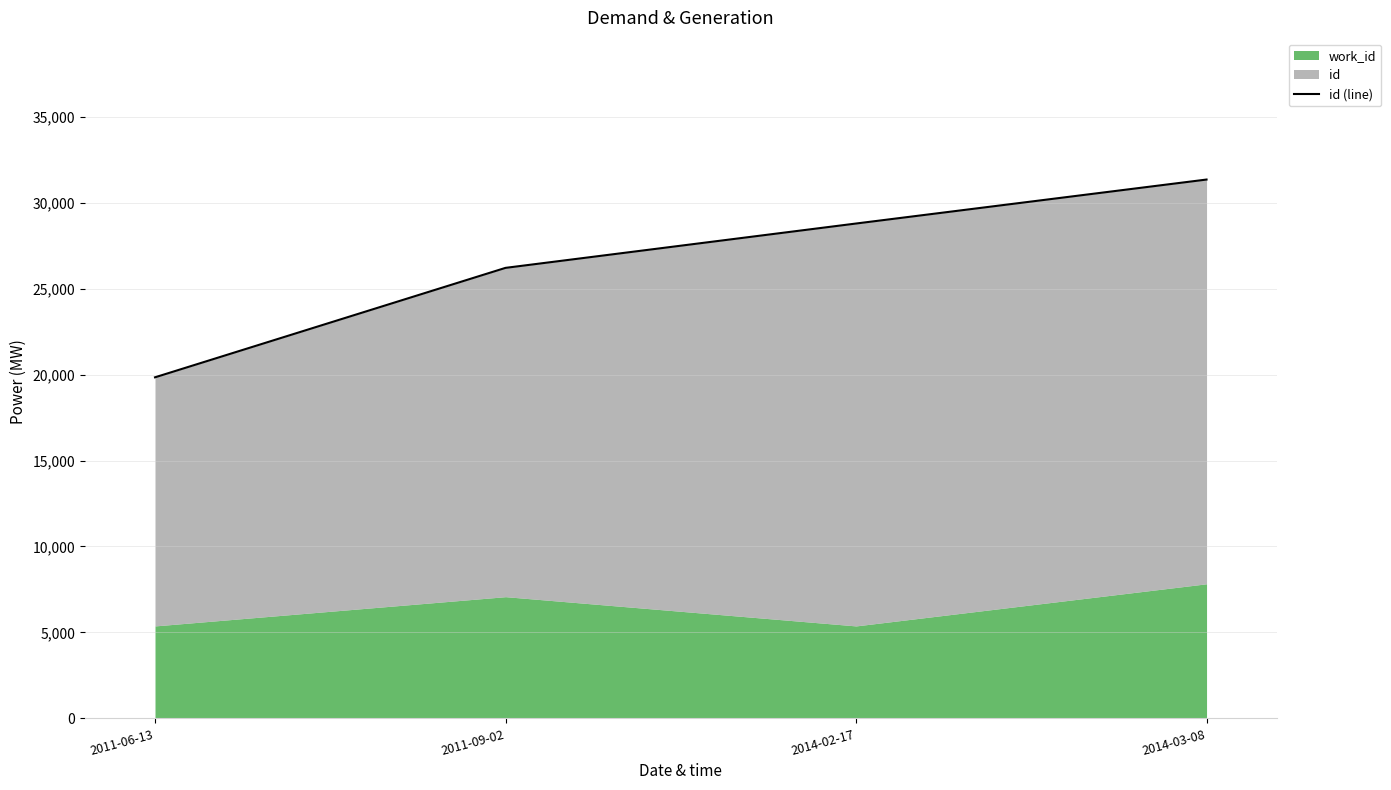

Reading left to right, transcribe all the data shown in this chart.

2011-06-13=19839	2011-09-02=26205	2014-02-17=28784	2014-03-08=31342